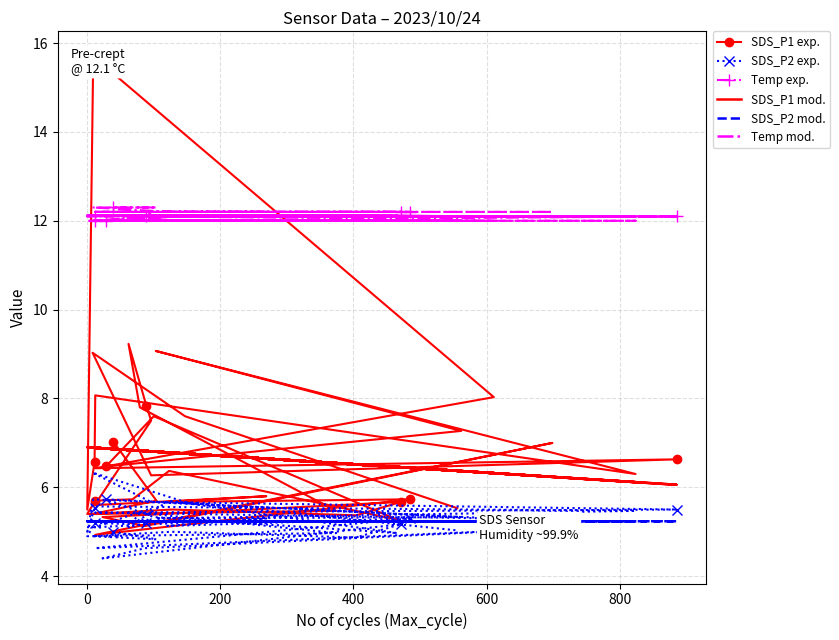

How many interior local valleys does the SDS_P1 exp. series have?

13